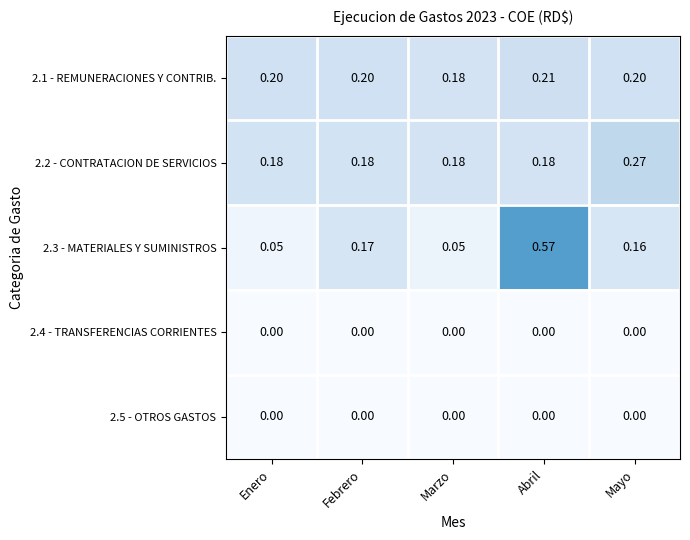

What is the total value across all series at Abril?

1.0